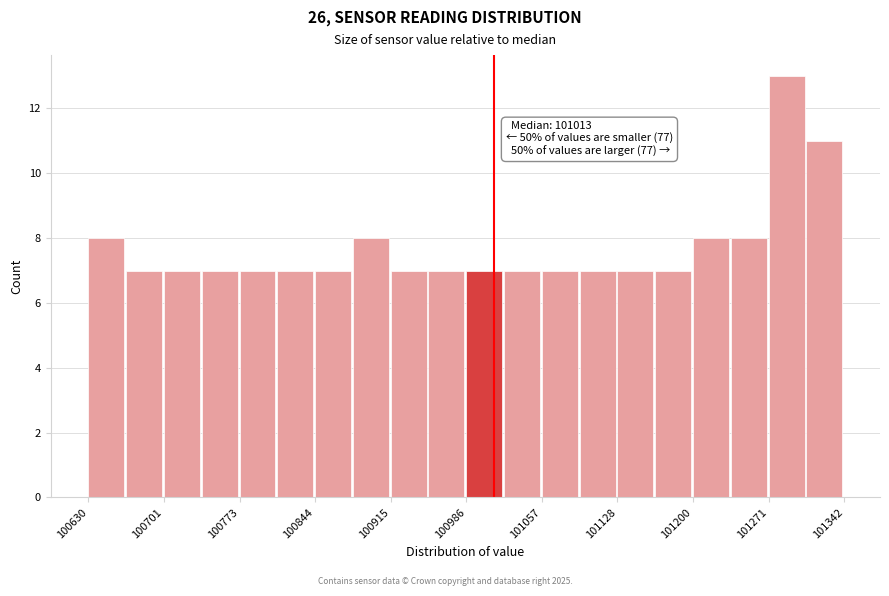

Read against the x-axis, roughly where is the centre of the tallest bar?

101290